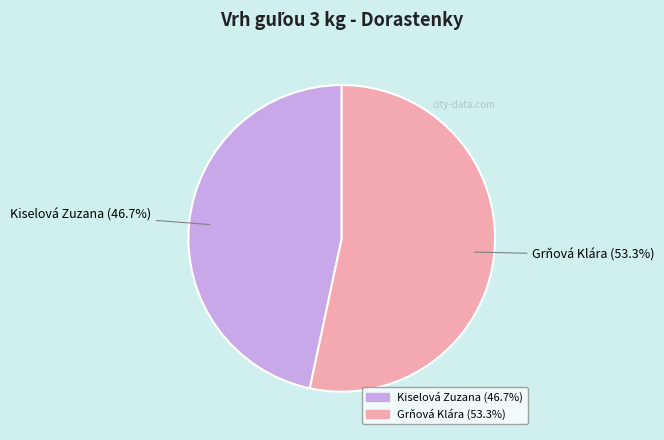

What is the largest slice in the pie chart?

Grňová Klára